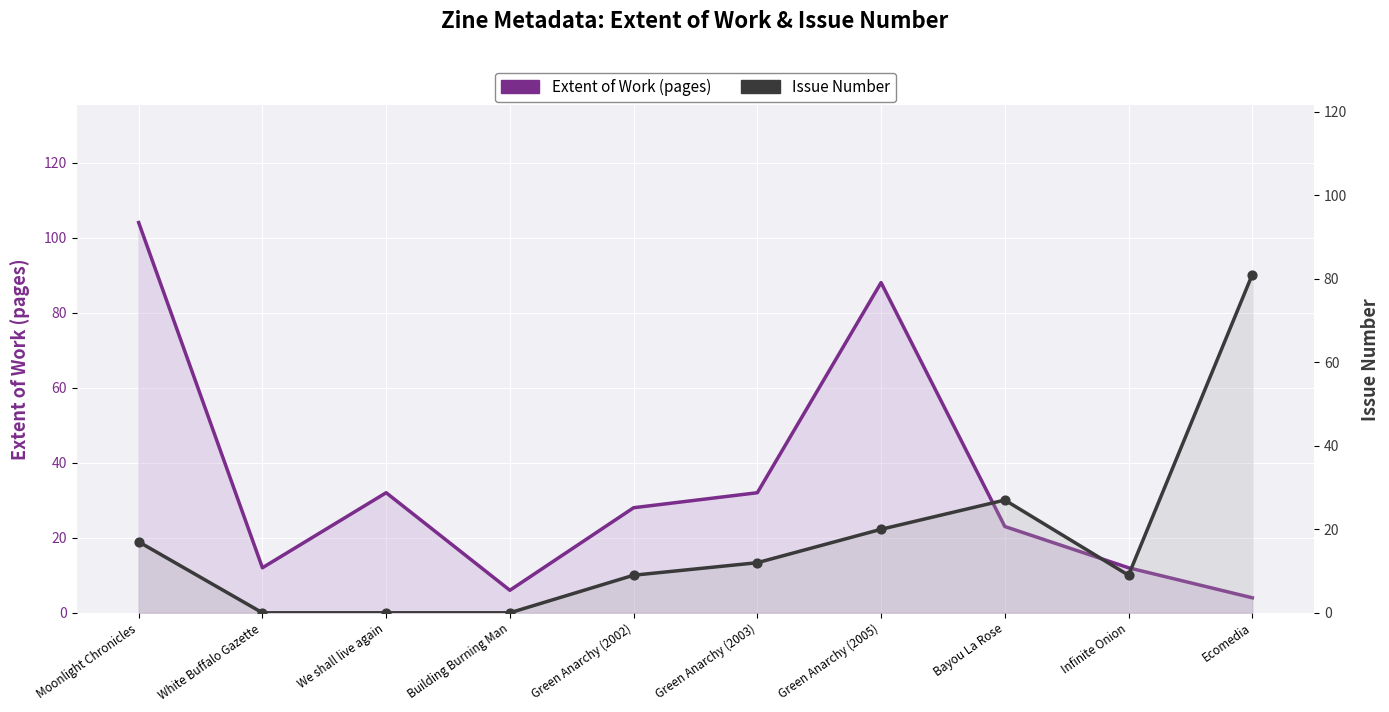

At which category is the sum across all series the highest?

Moonlight Chronicles